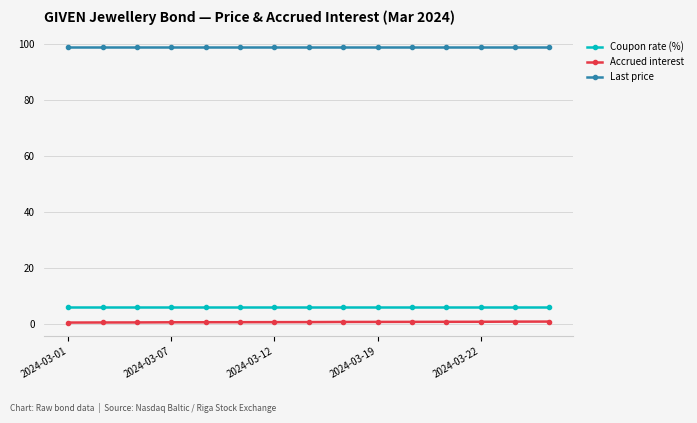

What is the average value of the Last price series?

99.2